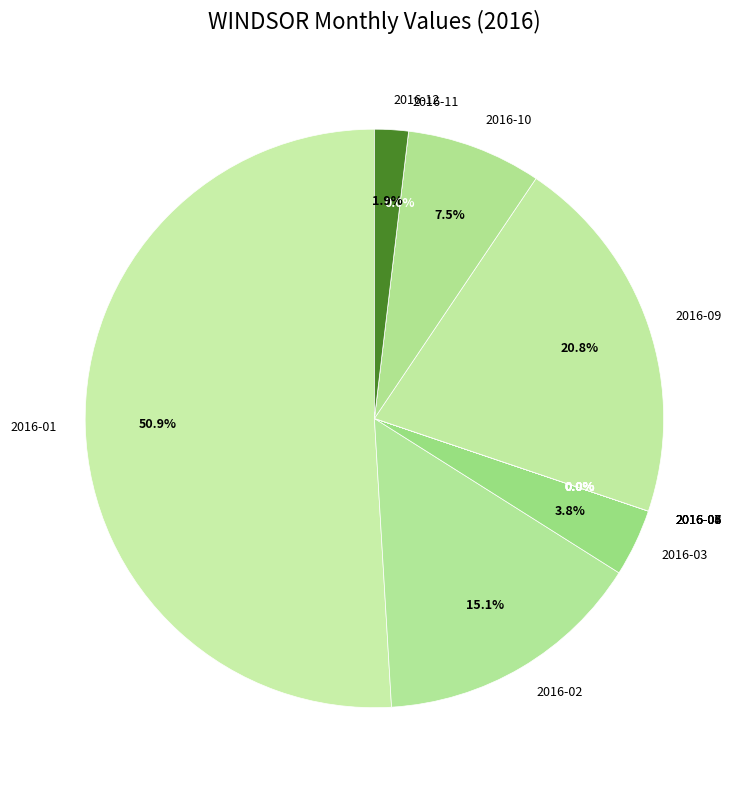

Does 2016-01 represent more than half of the total?

Yes